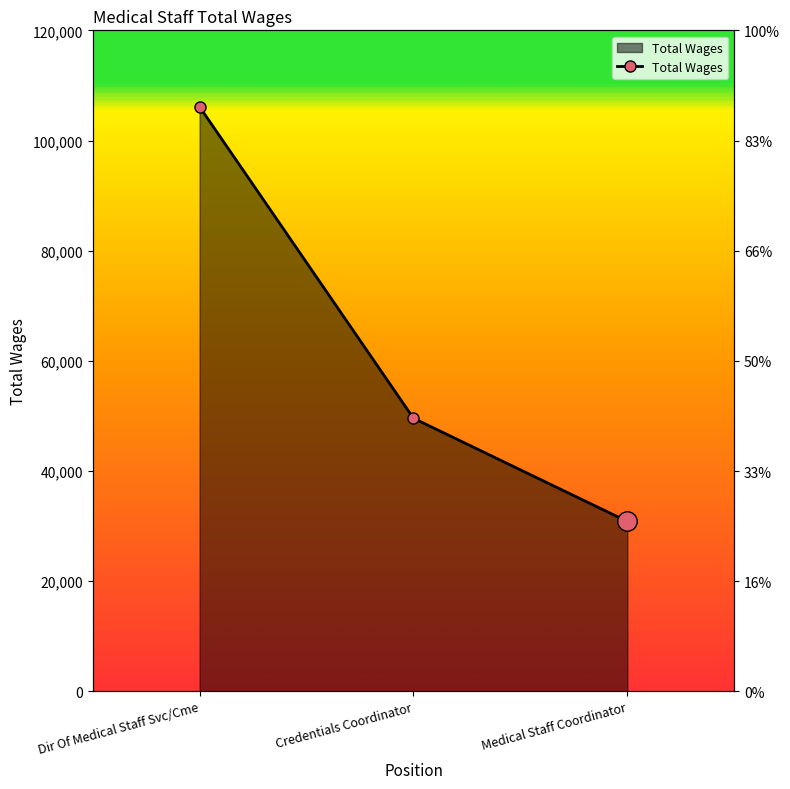

List the labels in order of value, largest first.

Dir Of Medical Staff Svc/Cme, Credentials Coordinator, Medical Staff Coordinator